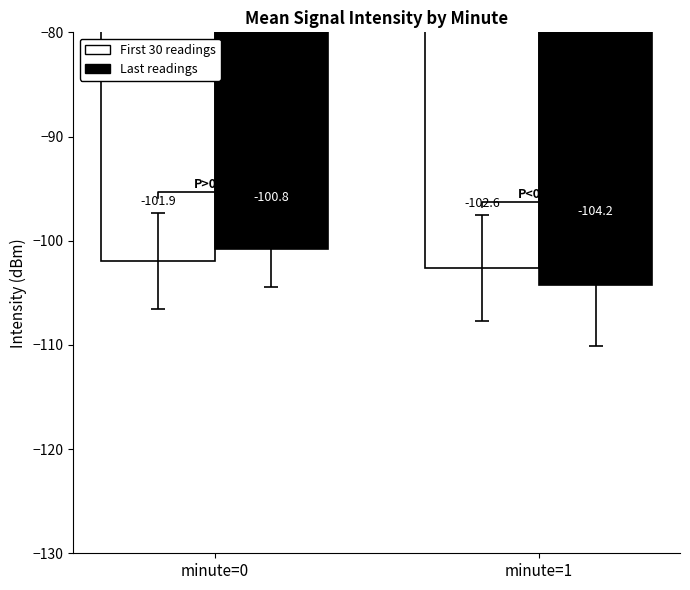

Between minute=1 and minute=0, which is larger?

minute=0